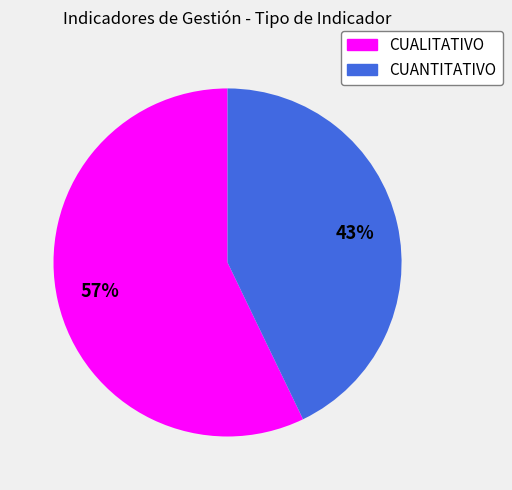

To the nearest percent, what is the average slice percentage?

50%